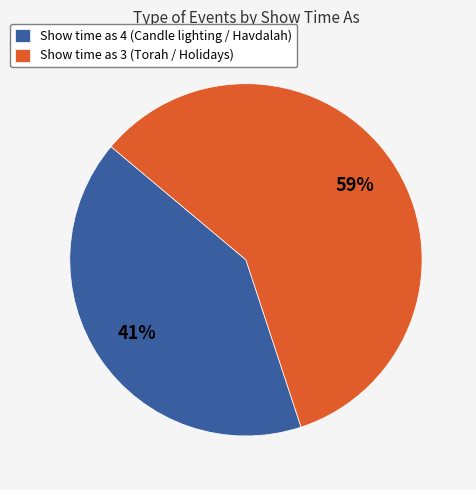

Do Show time as 4 (Candle lighting / Havdalah) and Show time as 3 (Torah / Holidays) together represent more than half of the pie?

Yes